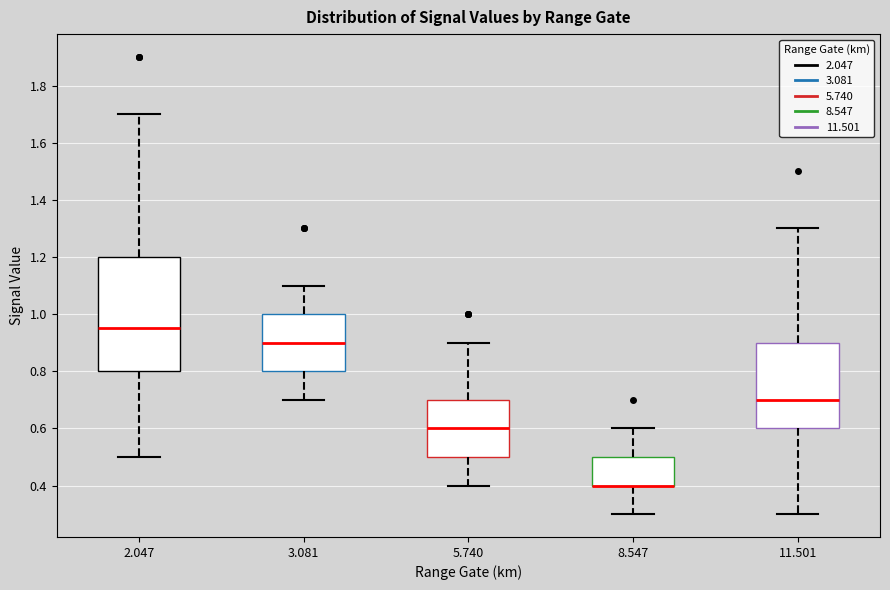

Which box is the tallest, from its lower edge to its upper edge?

2.047